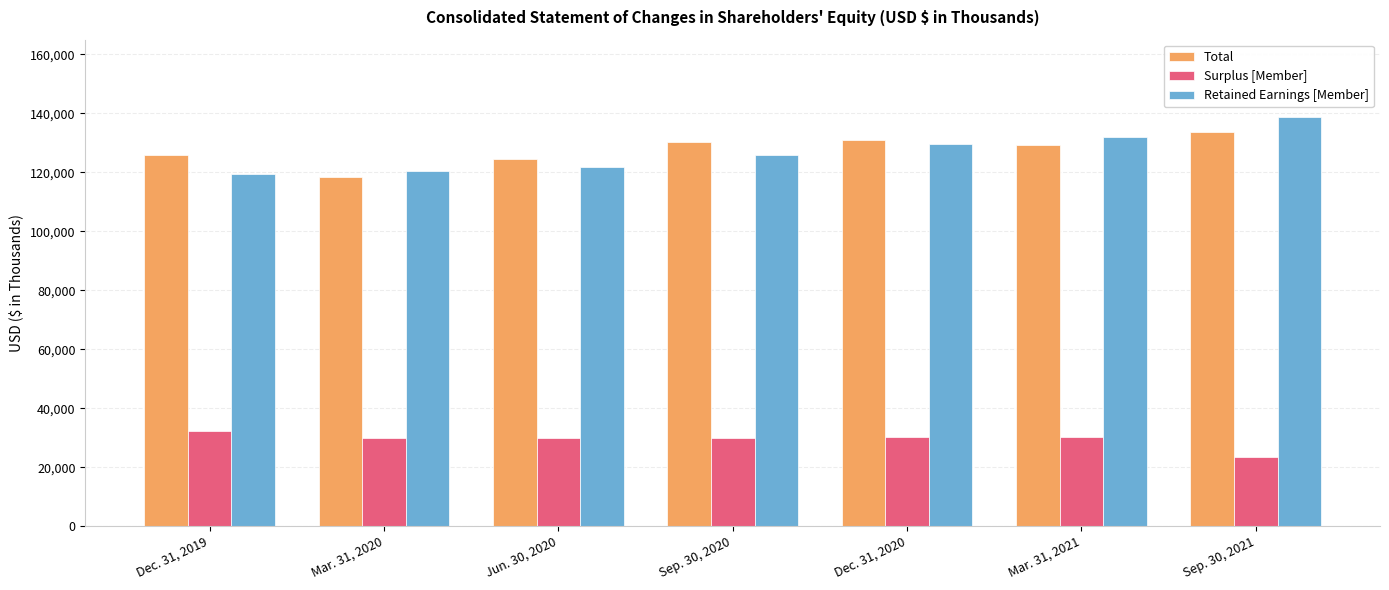

Between Jun. 30, 2020 and Sep. 30, 2020, which series saw the biggest shift?

Total